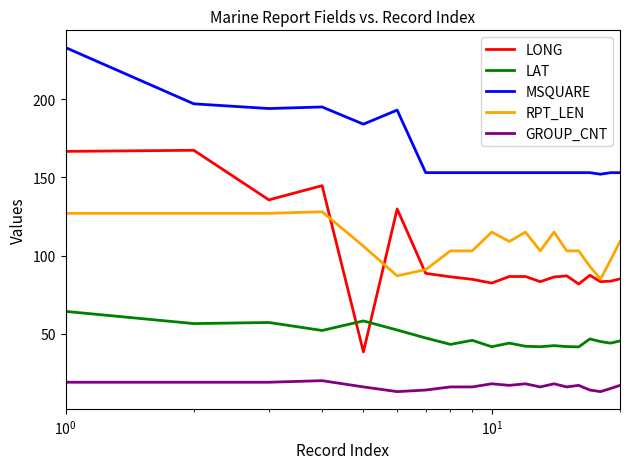

Count the GROUP_CNT values in the range 16 to 18.

11